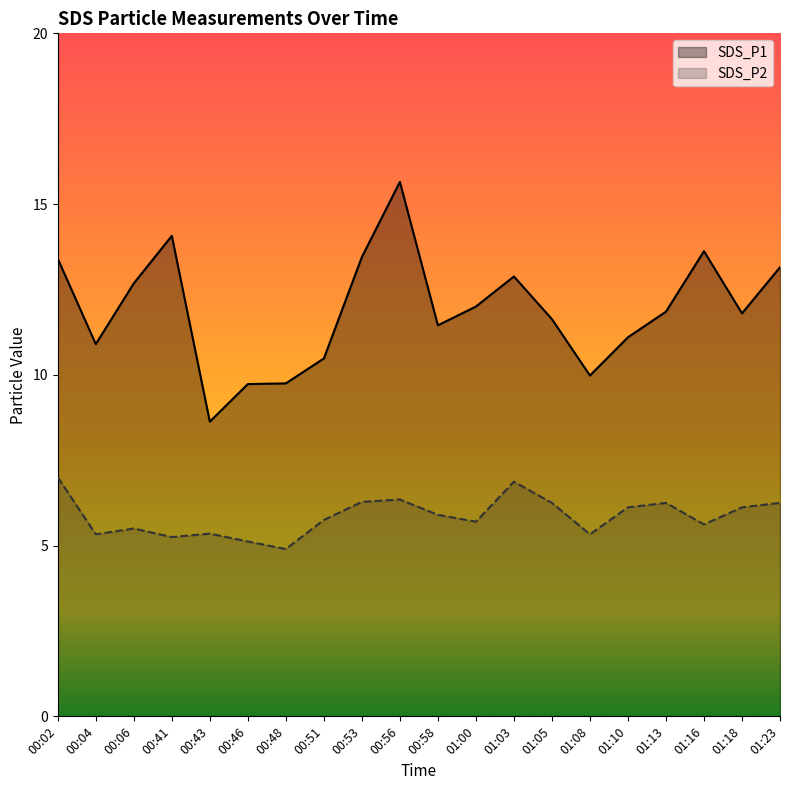

What position from the right is 00:53?

12